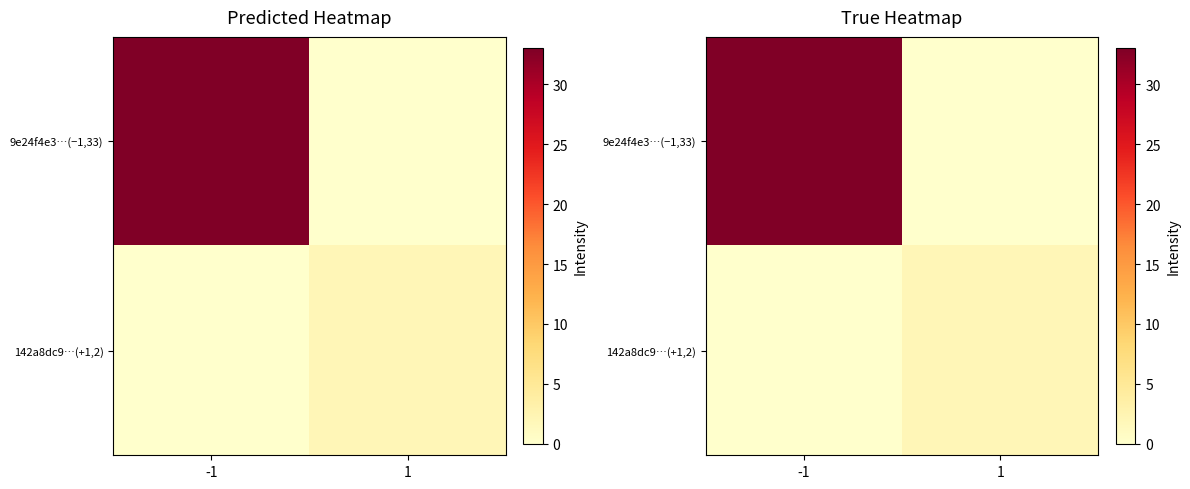

Which series has the widest spread of values?

9e24f4e3…(−1,33)